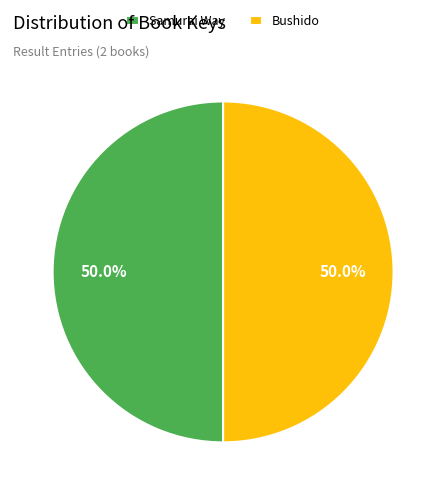

What is the ratio of the value at Samurai Way to the value at Bushido?

1.0